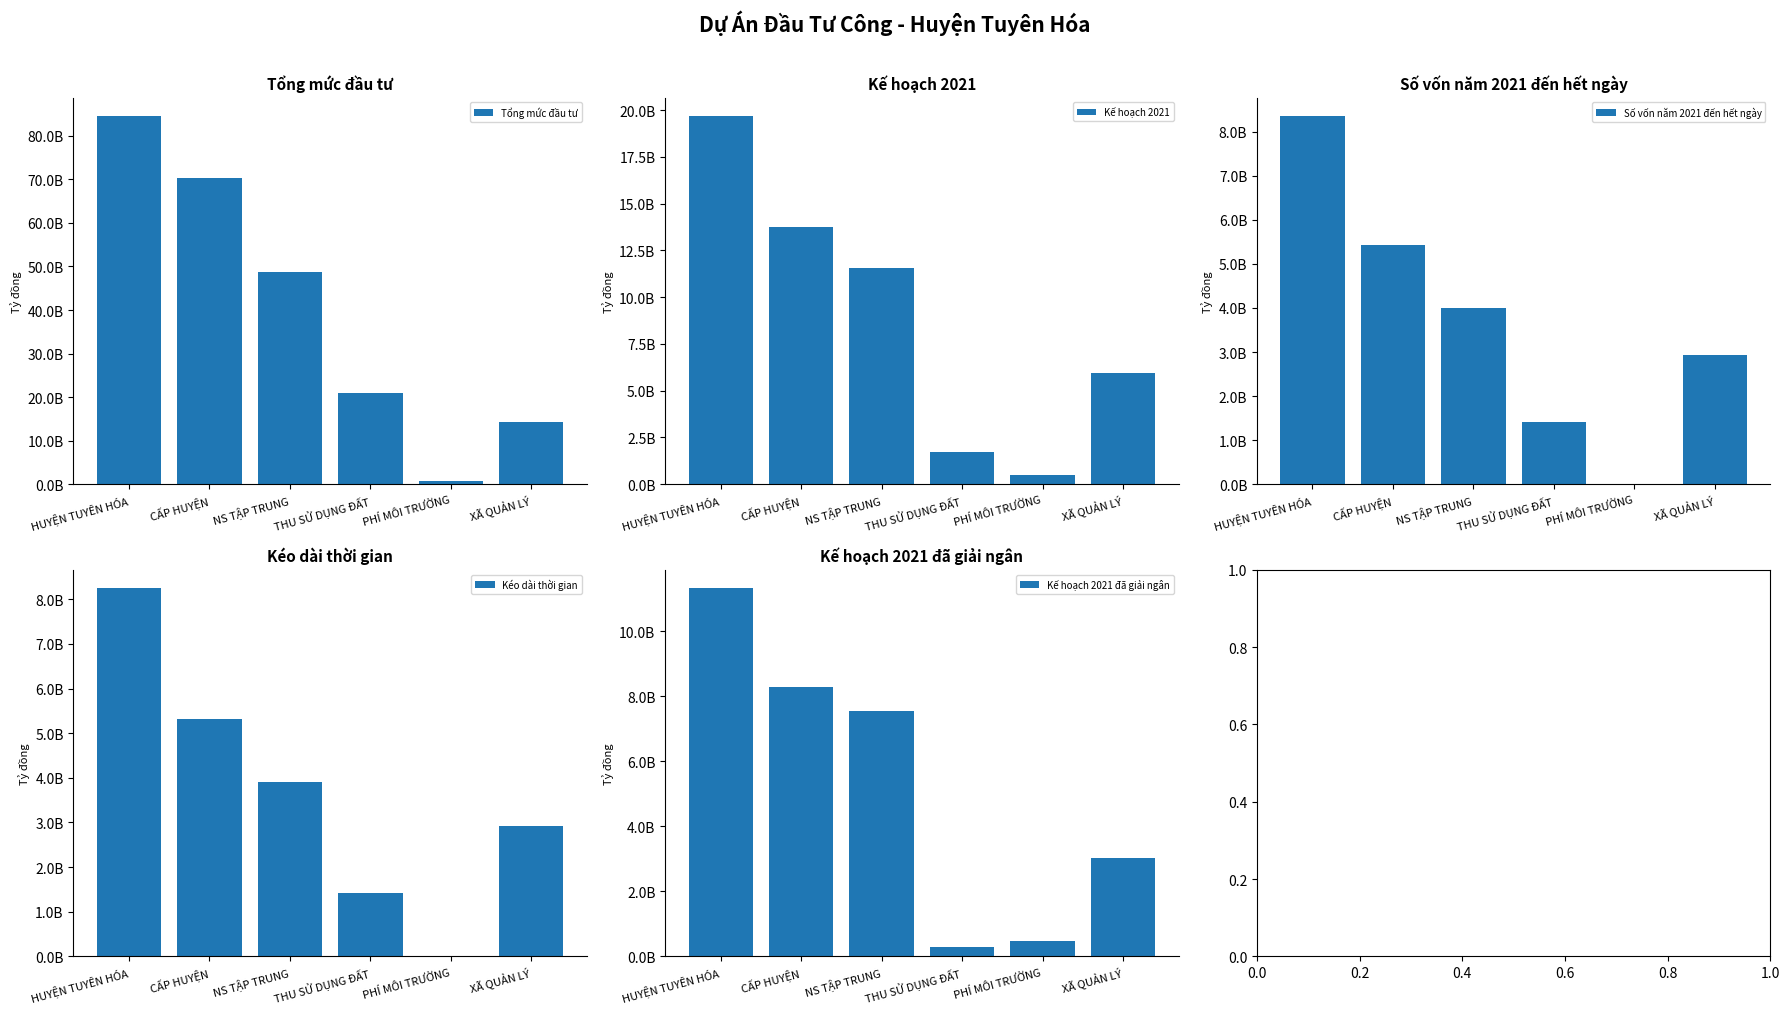

How many values in the Tổng mức đầu tư series are below 48790000000?

3